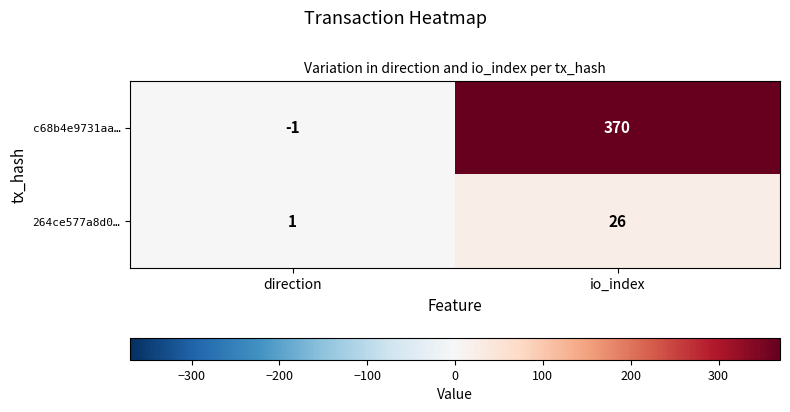

What is the difference between the c68b4e9731aa… values at io_index and direction?

371